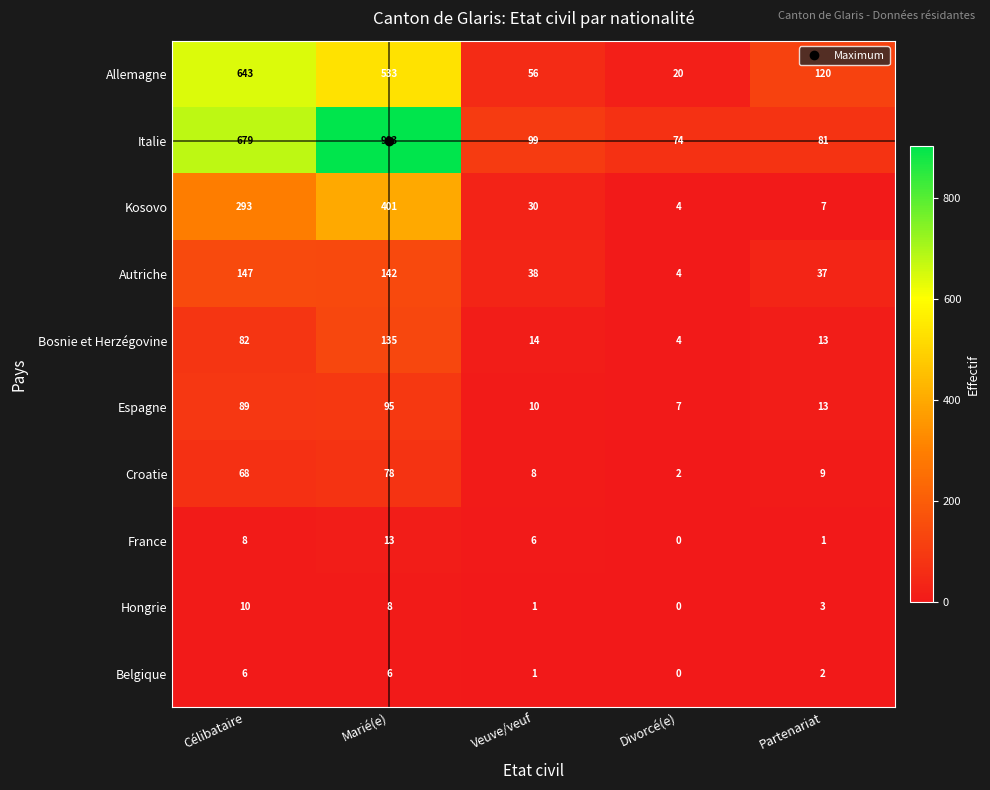

What is the difference between the second highest and second lowest values in the Espagne series?

79